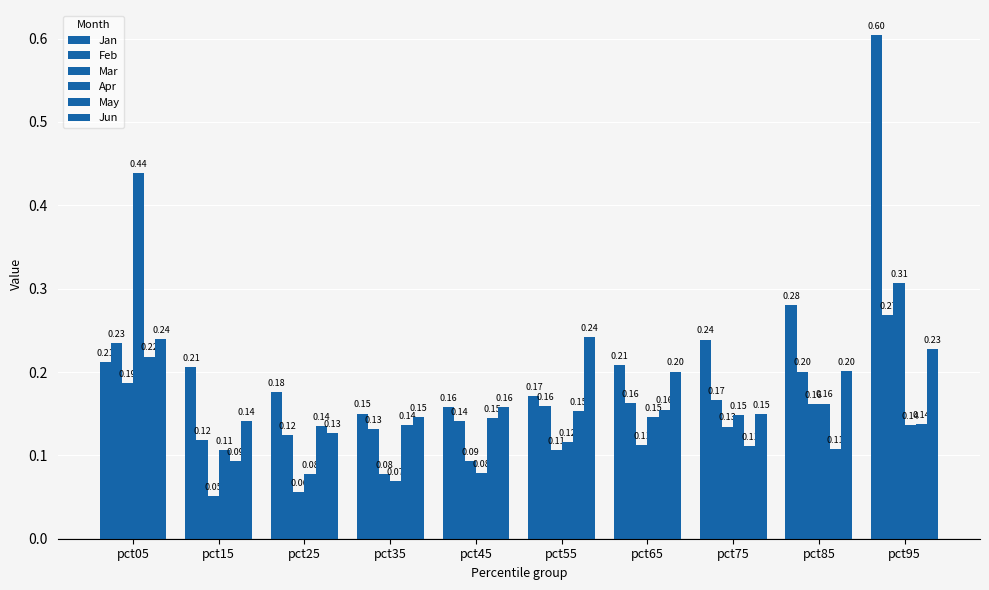

What is the difference between the highest and lowest values at pct75?

0.1